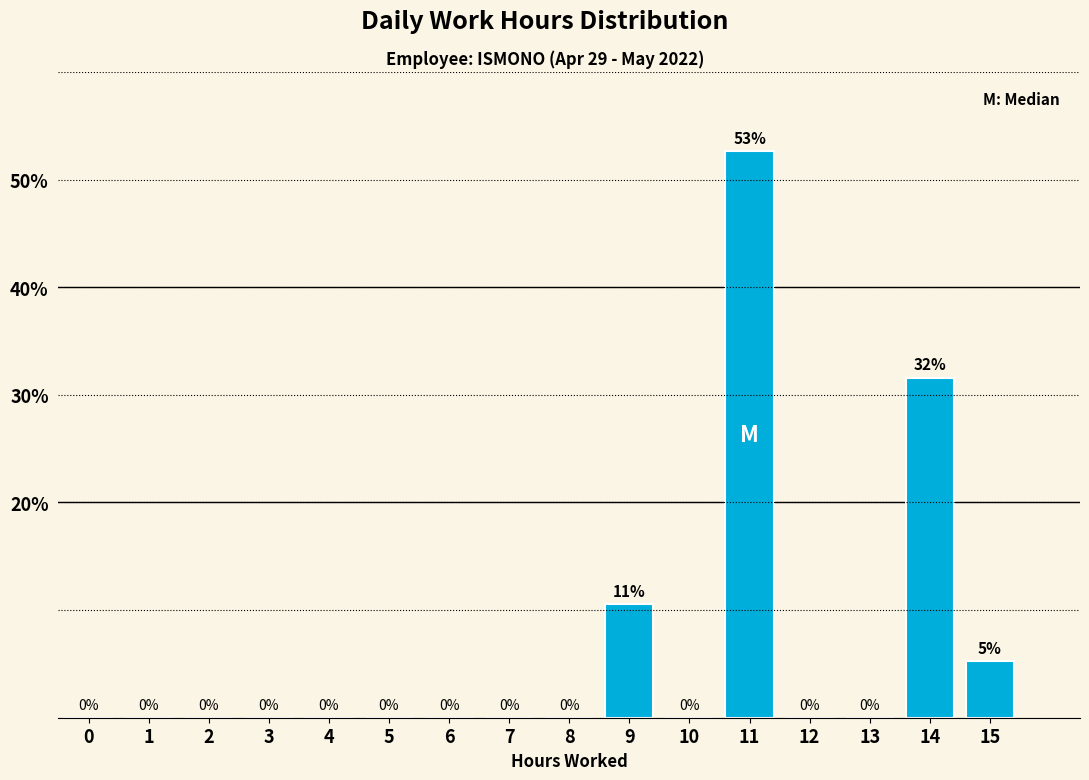

The chart shows a value of 0.0 at 0. True or false?

True